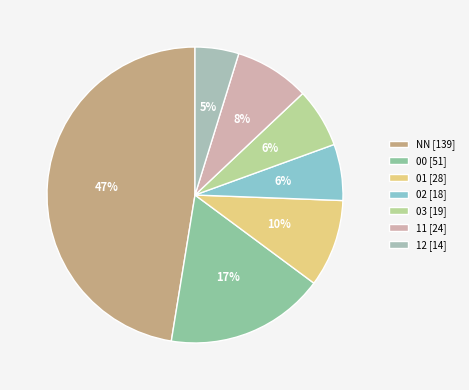

To the nearest percent, what portion does 01 represent?

10%